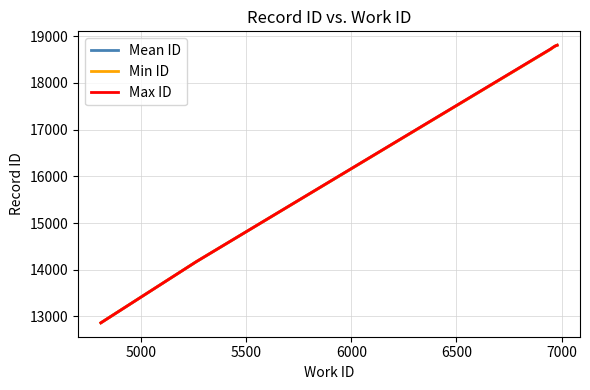

What is the minimum value shown in the chart?

12863